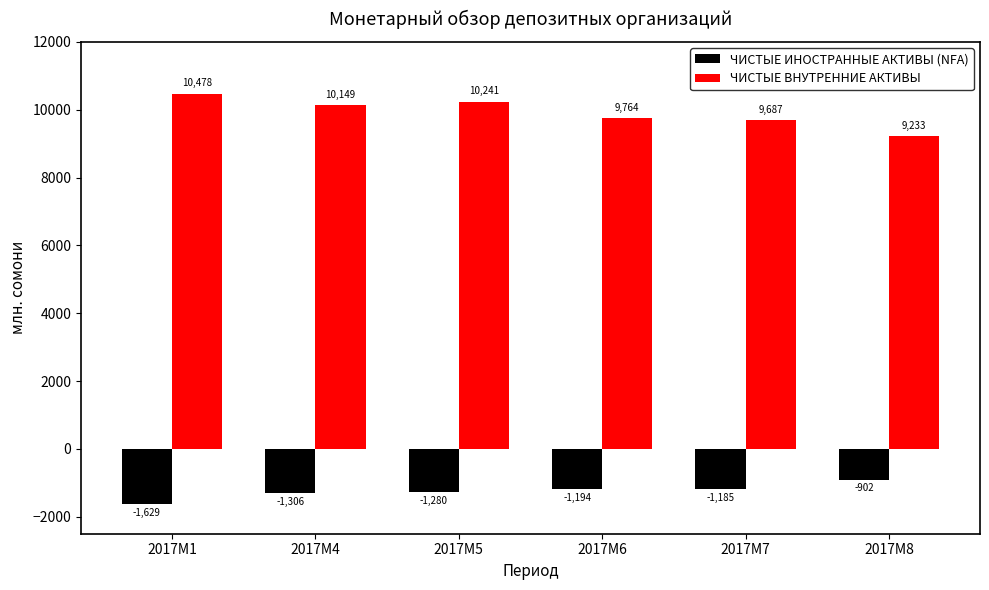

Count the number of categories in the chart.

6